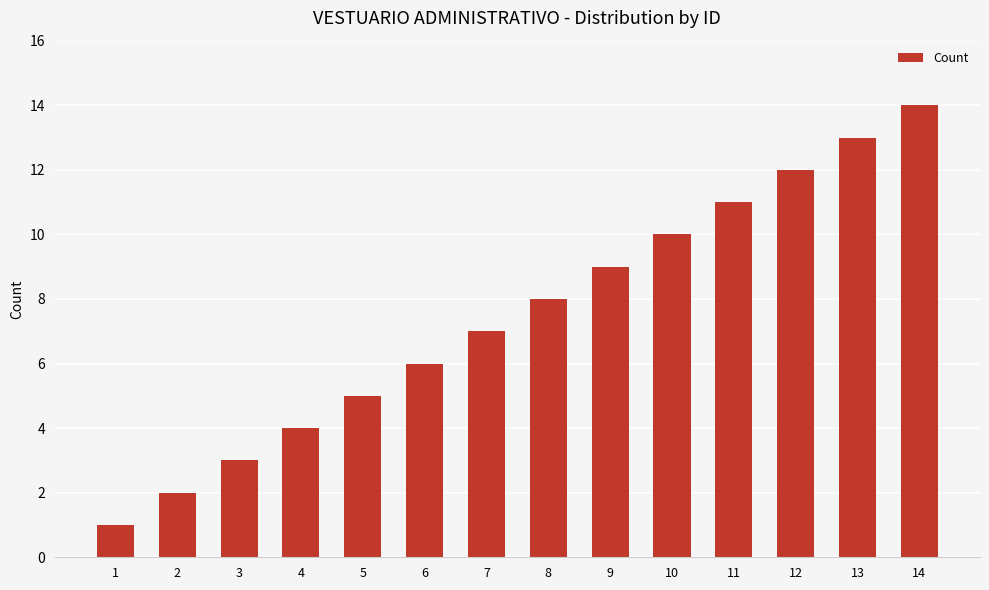

List the labels in order of value, largest first.

14, 13, 12, 11, 10, 9, 8, 7, 6, 5, 4, 3, 2, 1